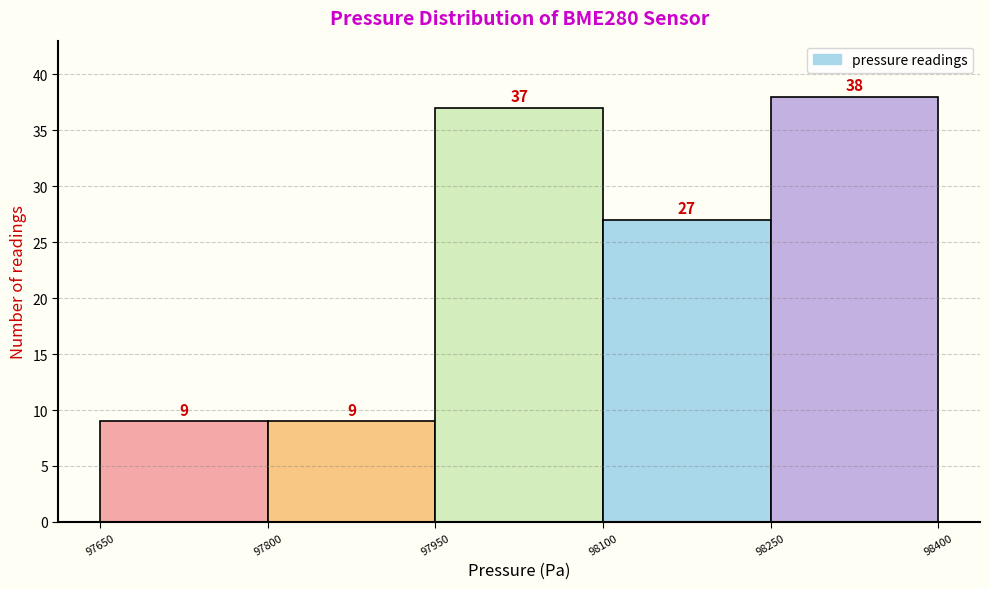

What is the height of the bar covering 98250 to 98400 on the x-axis?

38